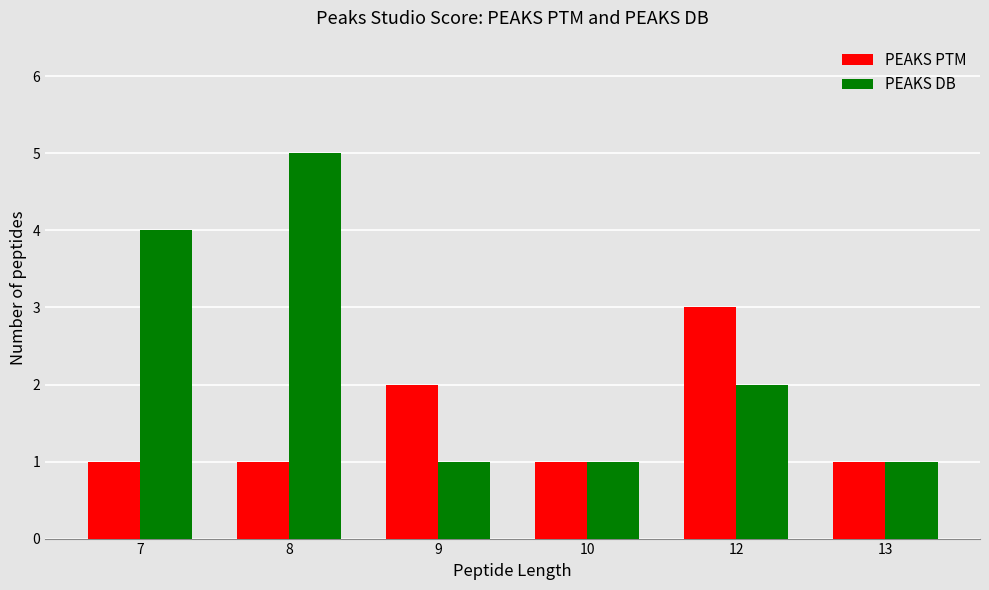

What is the value of the PEAKS DB bar at the 3rd from the left?

1